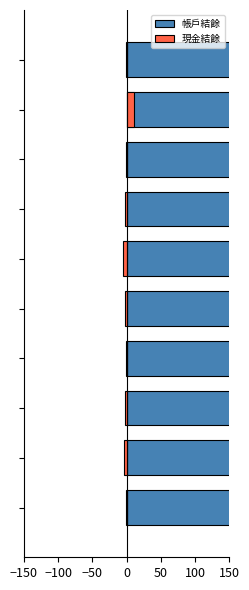

Between 0 and 7, which series saw the biggest shift?

帳戶結餘